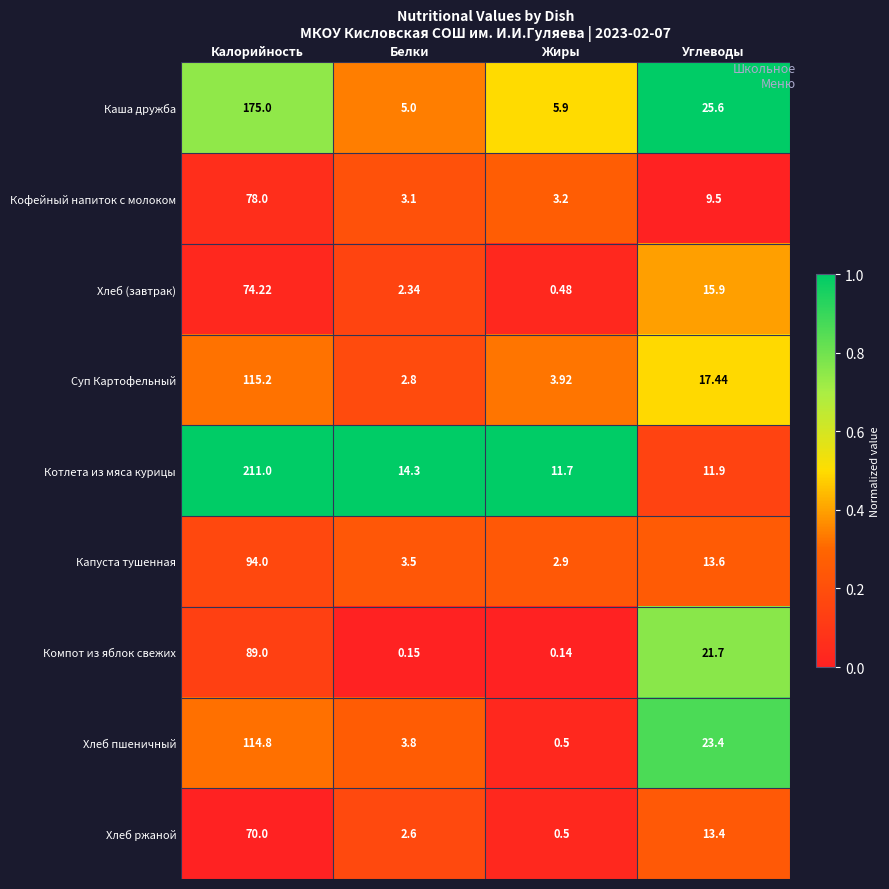

At which label is Хлеб пшеничный closest to 57?

Углеводы